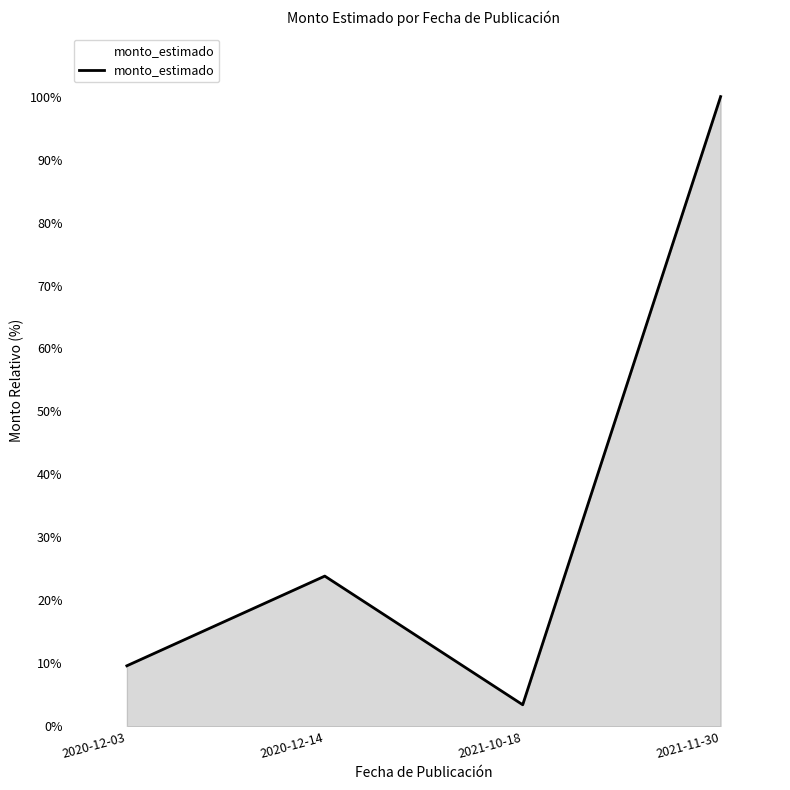

Between 2020-12-03 and 2021-11-30, which is larger?

2021-11-30